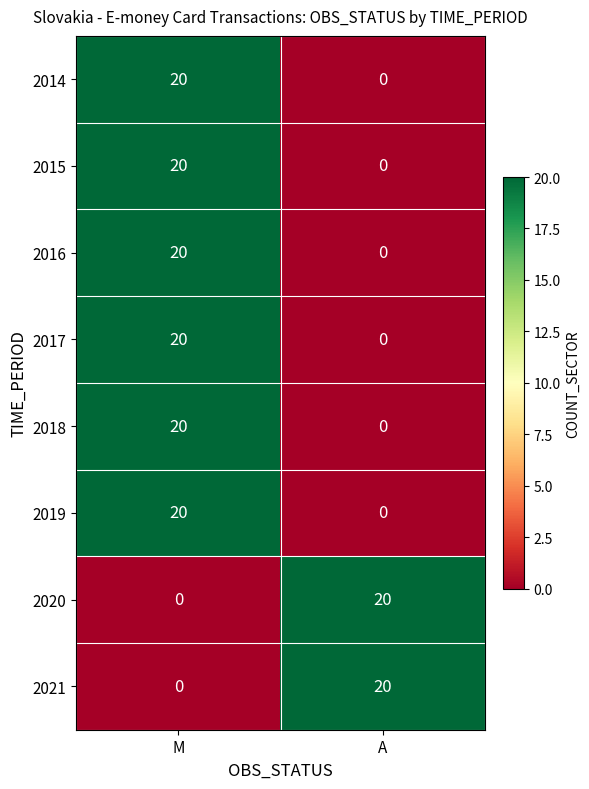

What is the total value across all series at A?

40